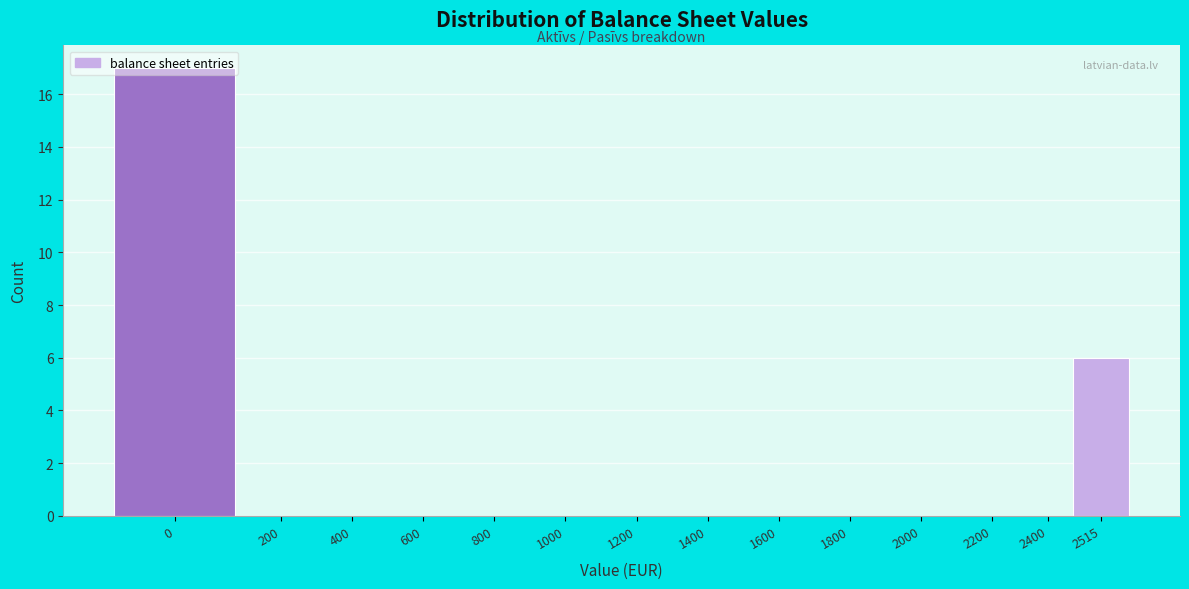

What is the greatest value displayed?

17